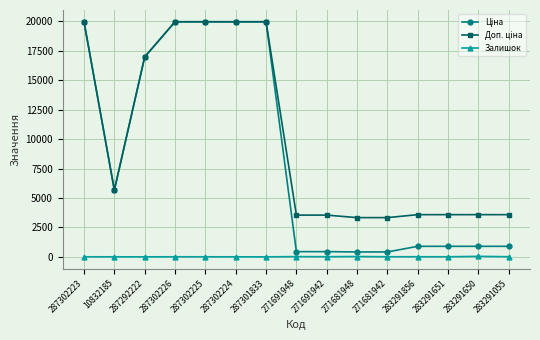

True or false: Залишок has a value of 5.0 at 287302225.

True